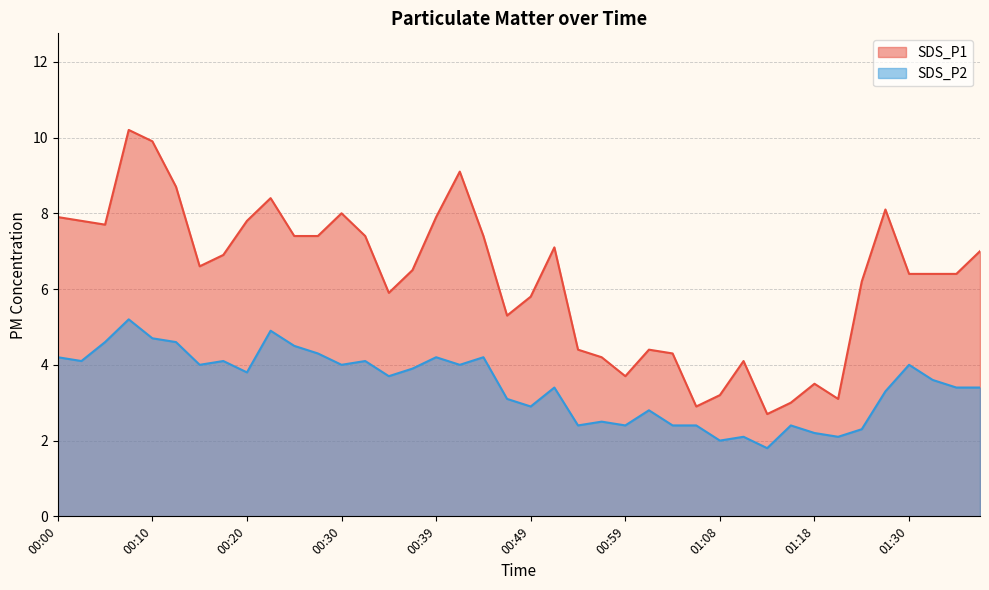

What position from the left is 01:03?

27